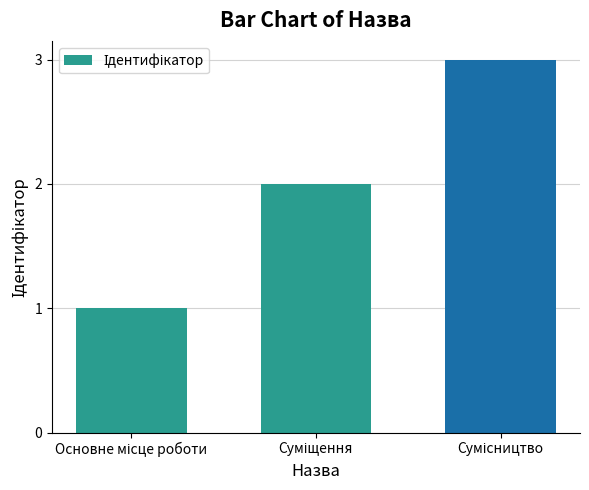

What is the sum of all values?

6